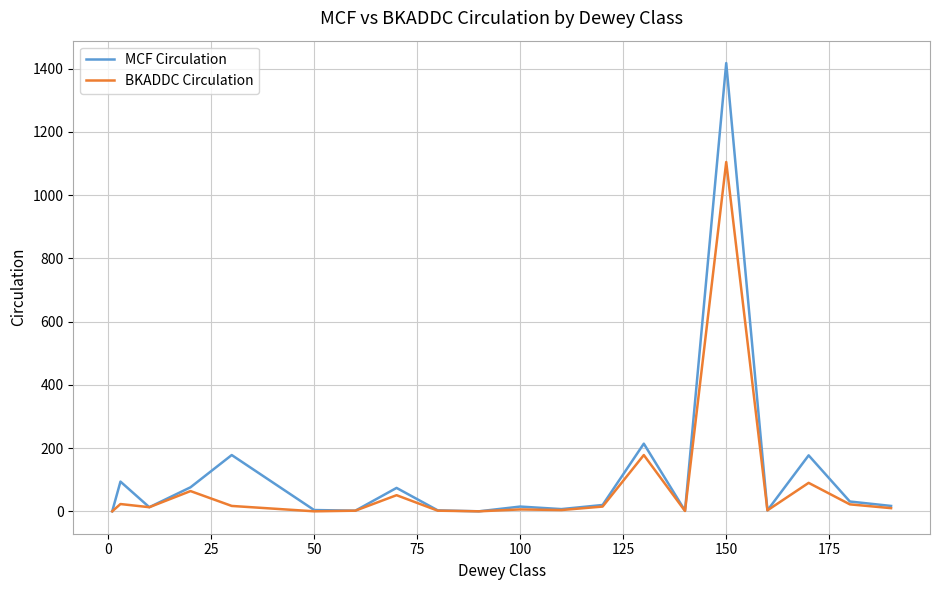

What is the highest value of the BKADDC Circulation series?

1105